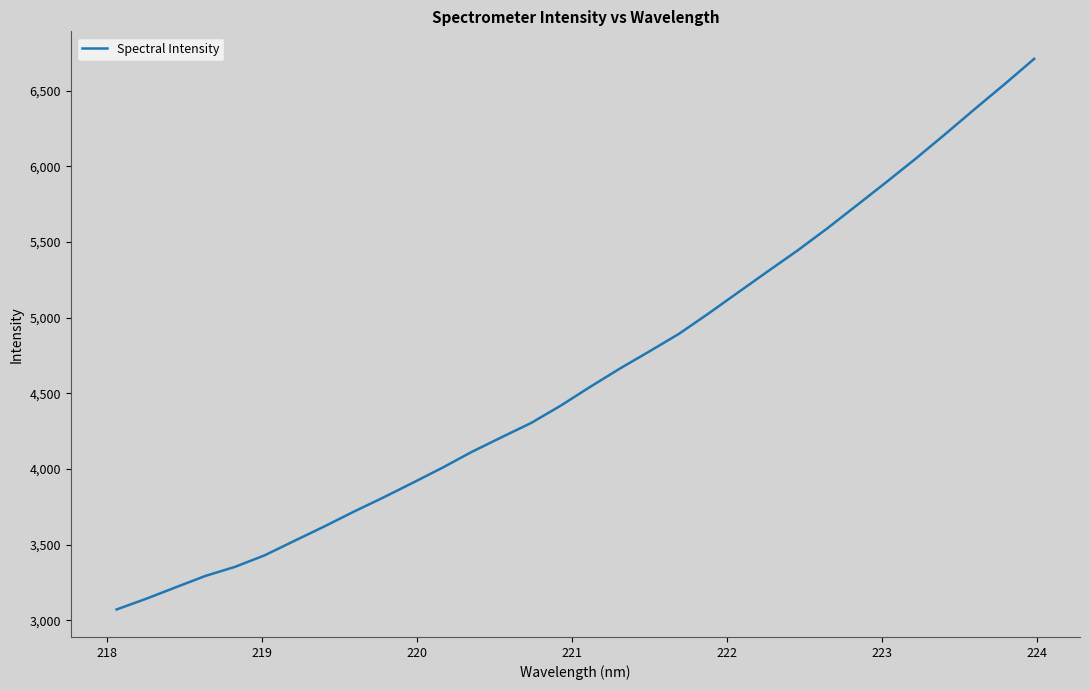

What is the minimum value shown in the chart?

3071.1